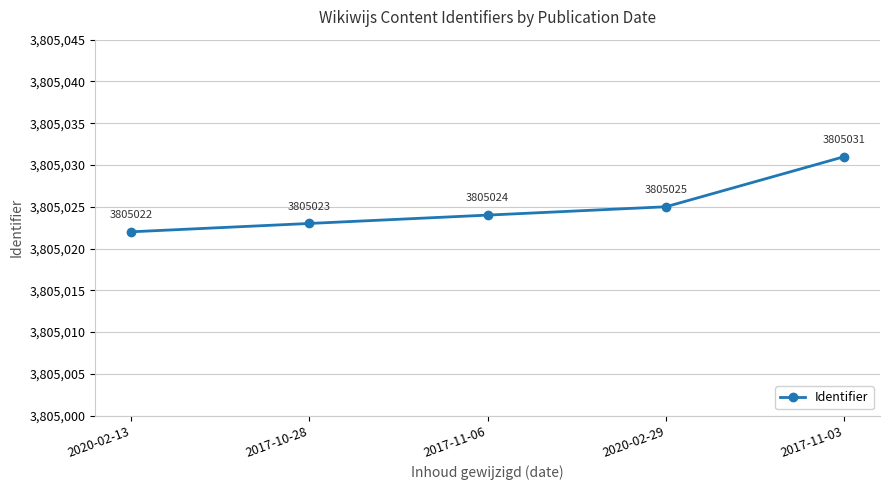

Rank the categories by value from highest to lowest.

2017-11-03, 2020-02-29, 2017-11-06, 2017-10-28, 2020-02-13